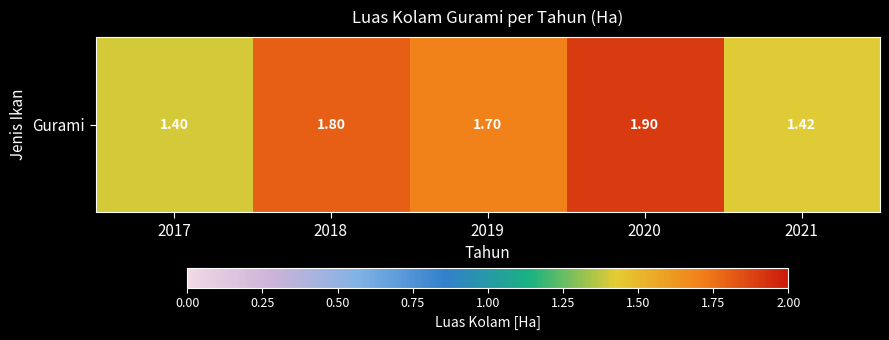

What is the smallest value displayed?

1.4